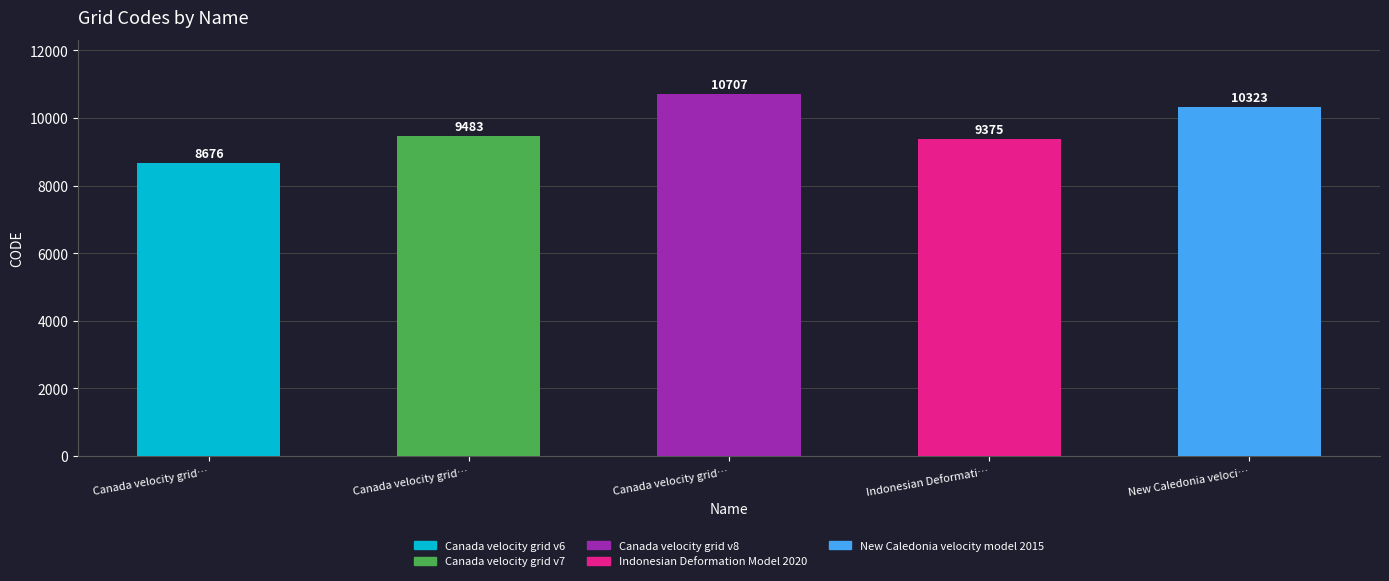

Which has a higher value, New Caledonia velocity model 2015 or Canada velocity grid v6?

New Caledonia velocity model 2015